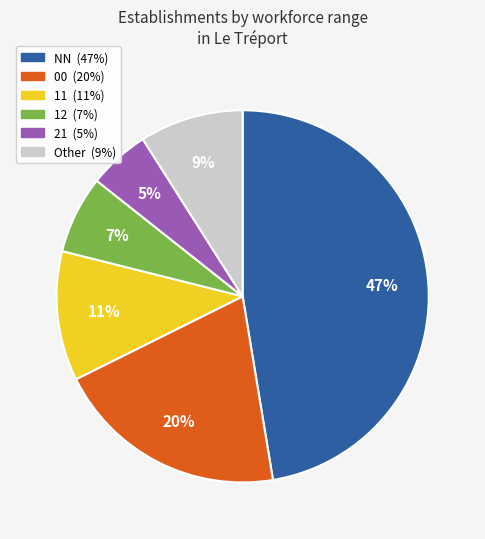

Is there any slice that represents more than half of the pie?

No